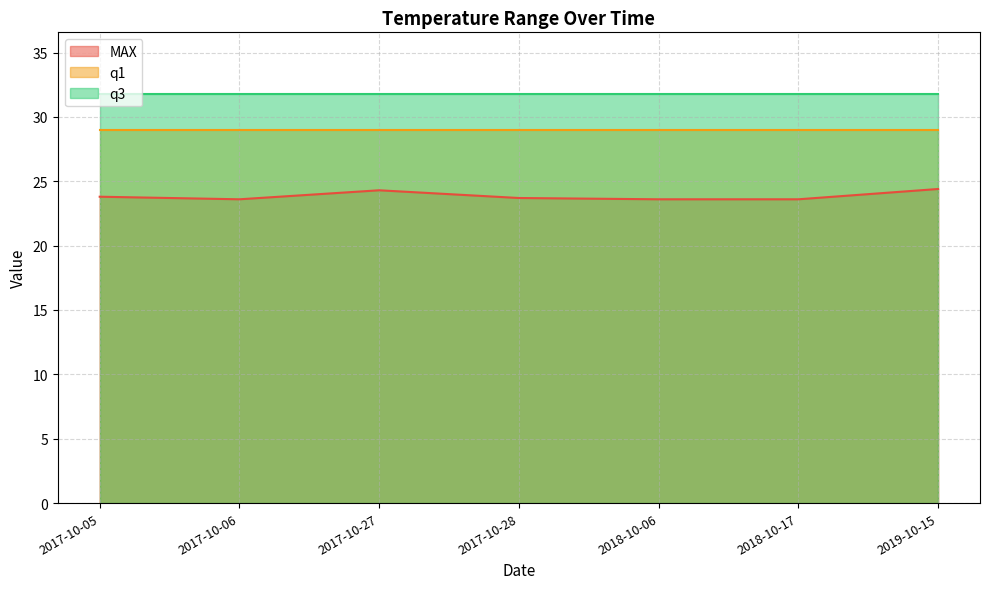

In MAX, how many points are higher than both neighbors (excluding endpoints)?

1